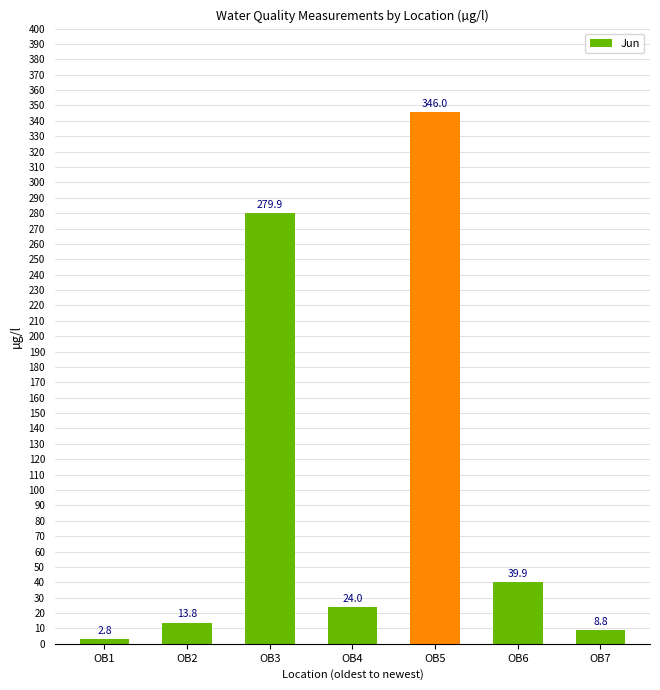

Reading left to right, what are all the values shown in this chart?

2.8	13.8	279.9	24.0	346.0	39.9	8.8